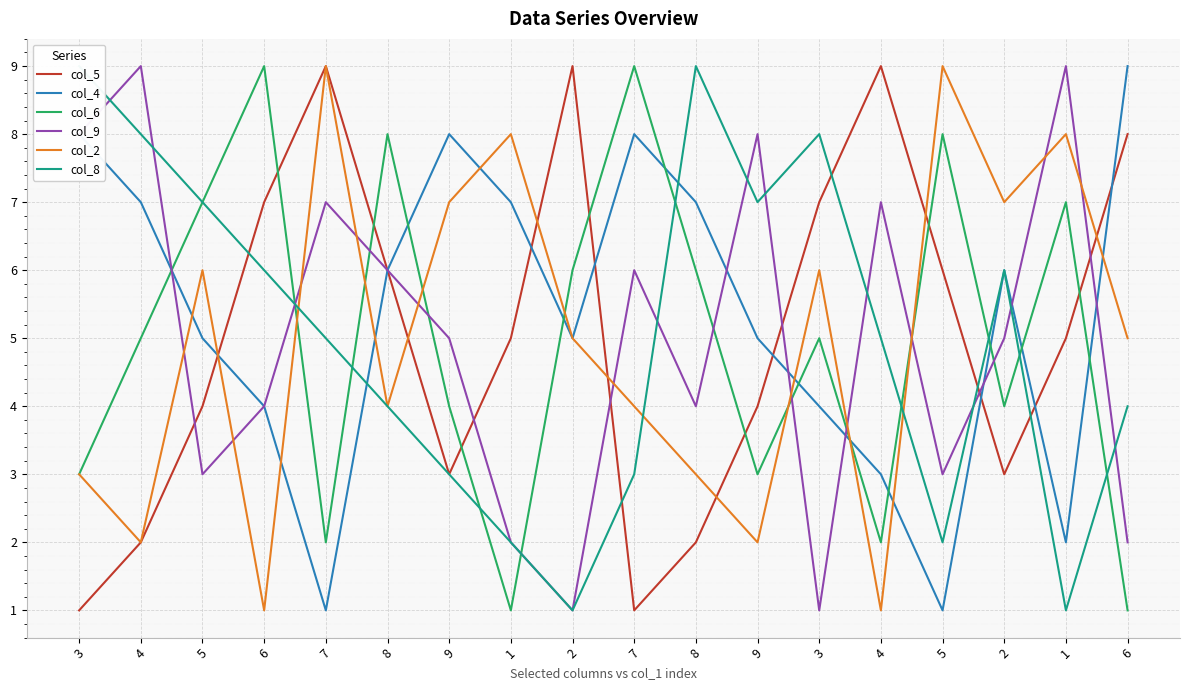

At which label does col_9 reach its peak?

4